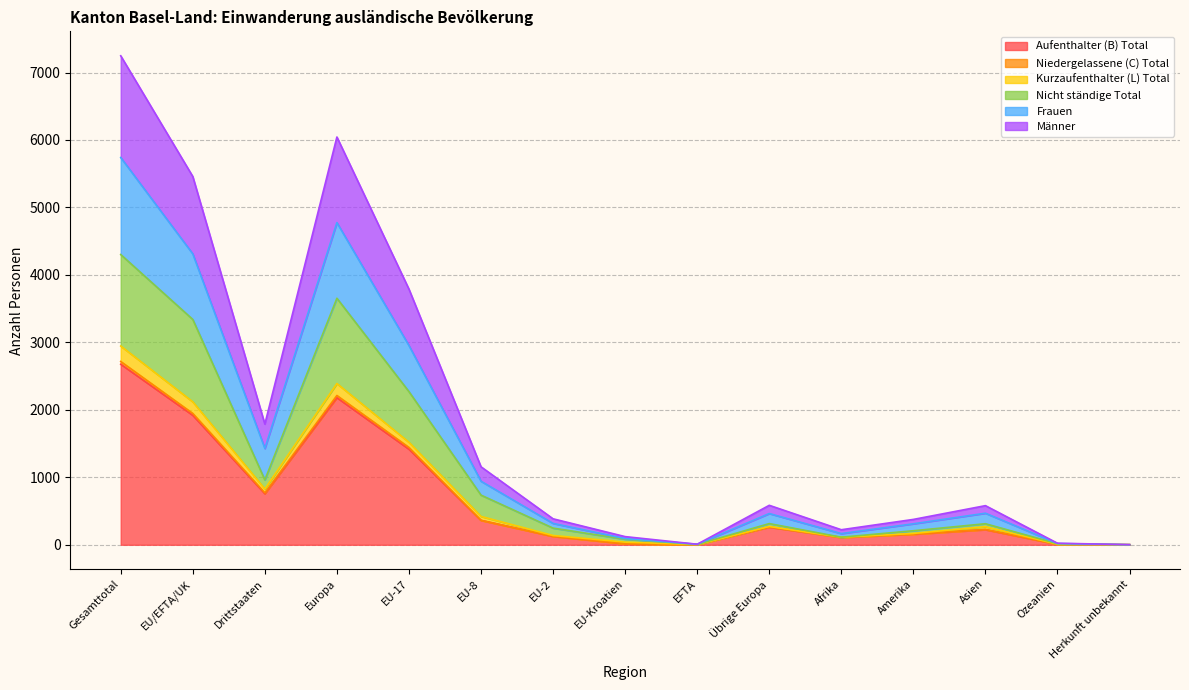

True or false: Kurzaufenthalter (L) Total and Männer cross at least once.

False